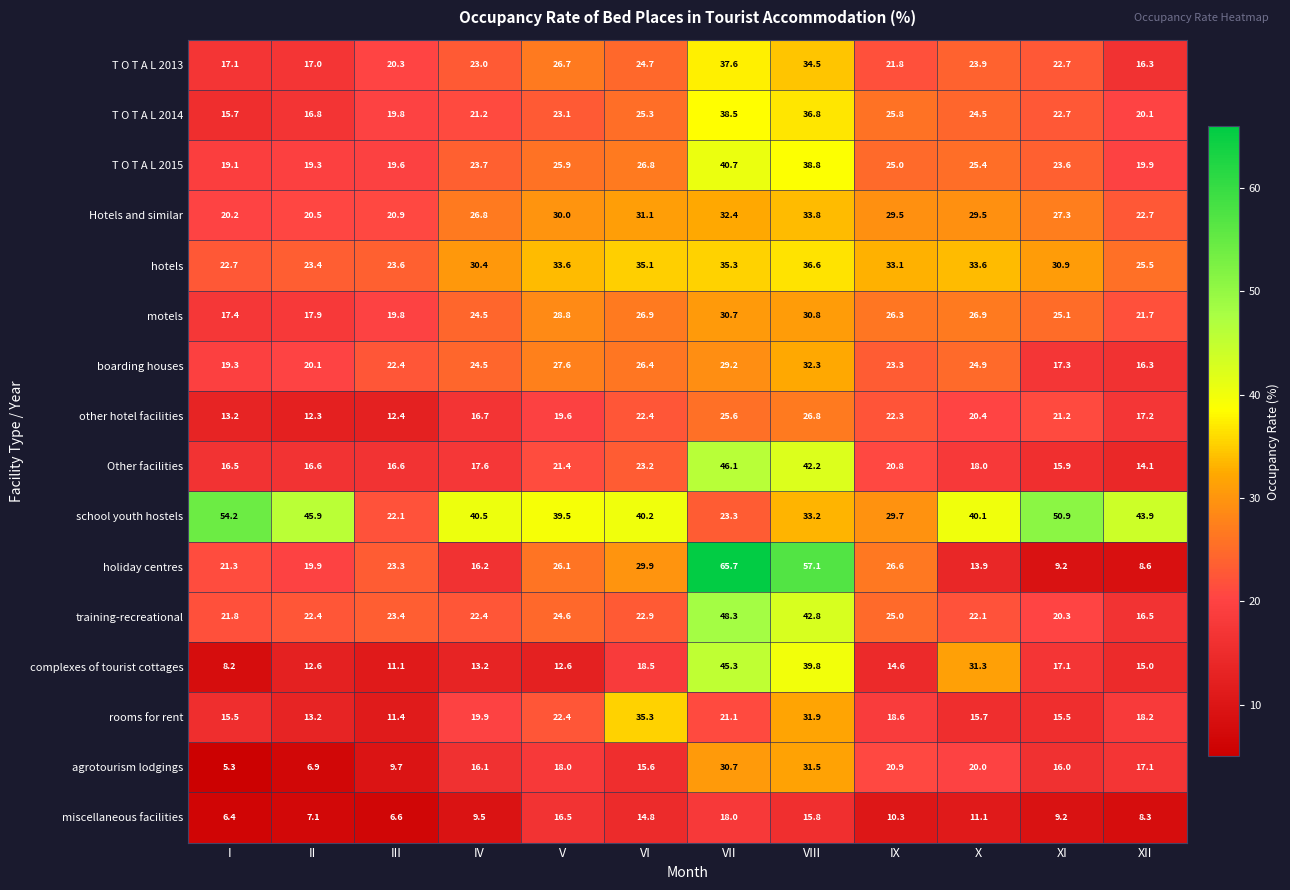

Which series has the widest spread of values?

holiday centres